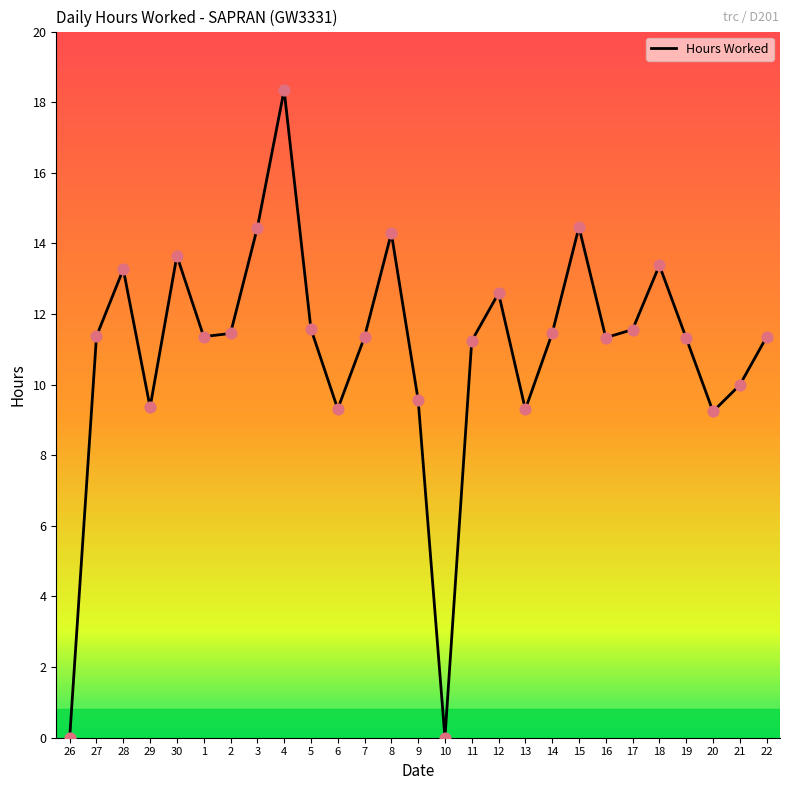

What is the change in value from 30 to 15?

+0.8